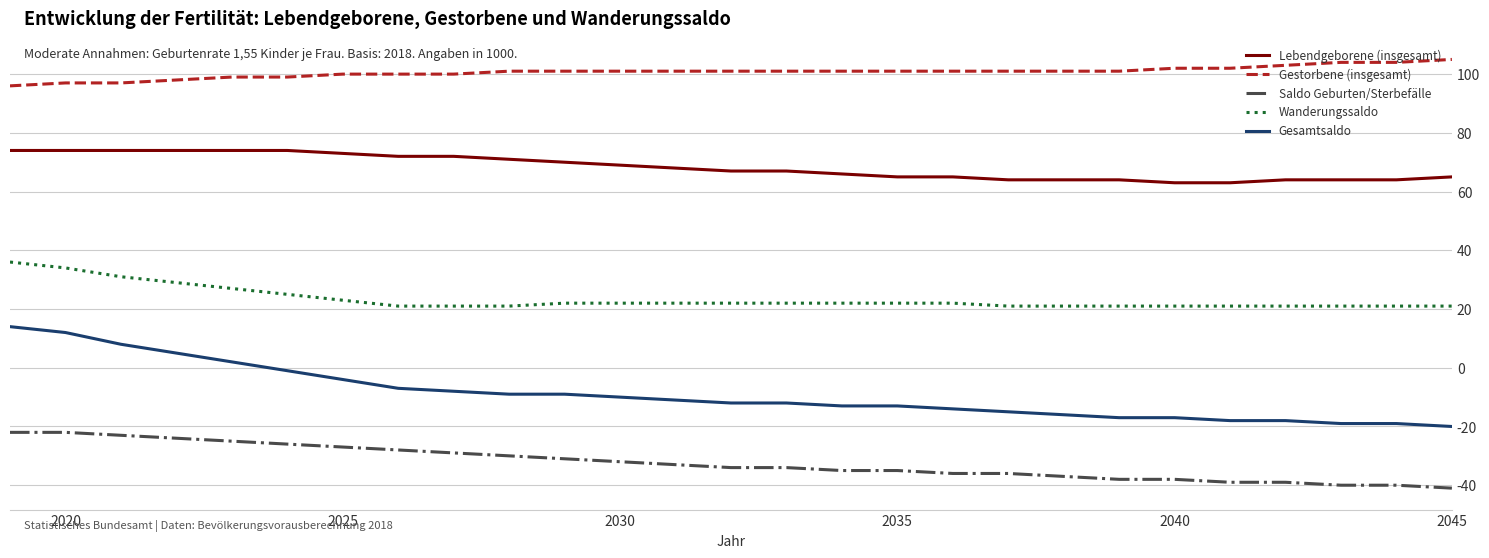

True or false: Gesamtsaldo and Gestorbene (insgesamt) cross at least once.

False